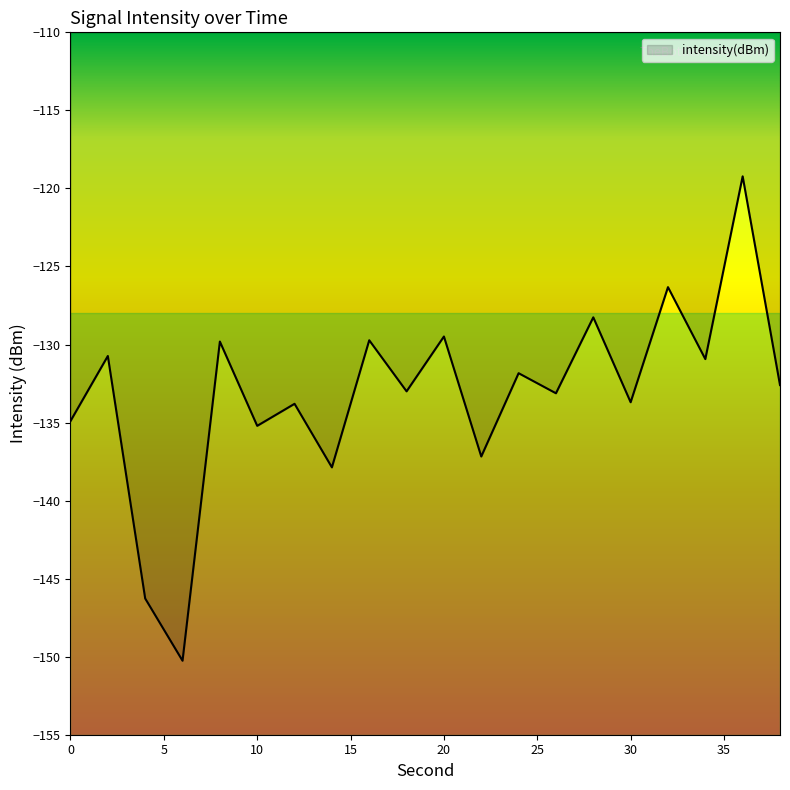

What is the greatest value displayed?

-119.2